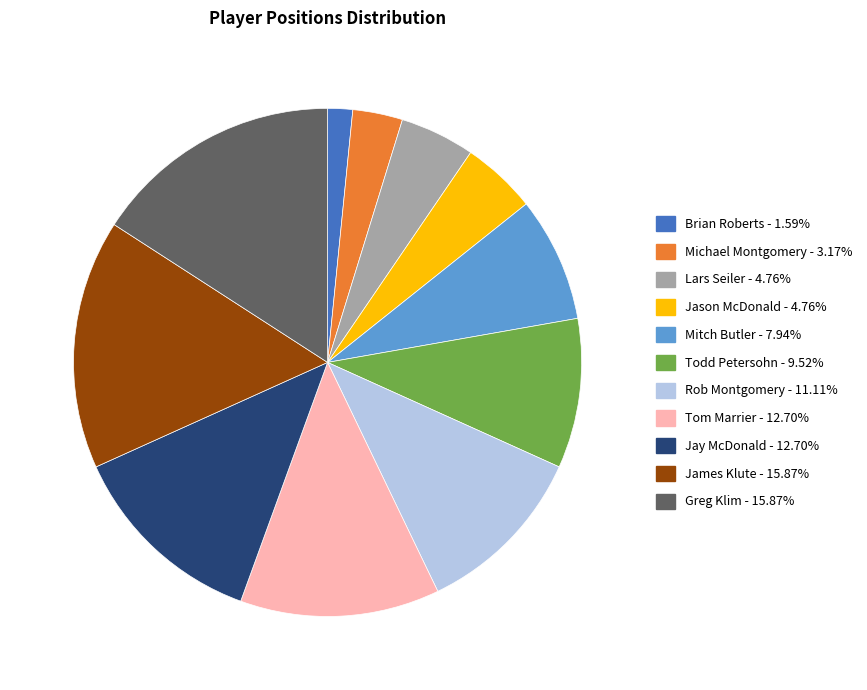

Does Todd Petersohn - 9.52% represent more than half of the total?

No